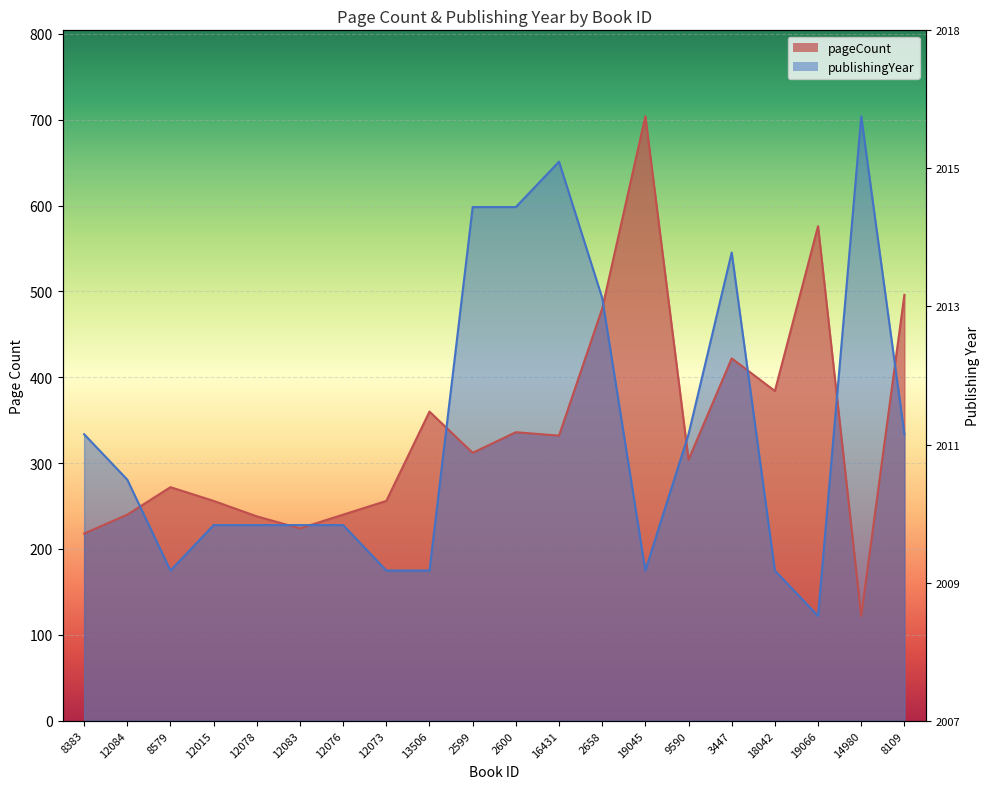

Reading right to left, list all the values displayed in this chart.

pageCount: 8109=496.0	14980=122.0	19066=576.0	18042=384.0	3447=422.0	9590=304.0	19045=704.0	2658=480.0	16431=332.0	2600=336.0	2599=312.0	13506=360.0	12073=256.0	12076=240.0	12083=224.0	12078=238.0	12015=256.0	8579=272.0	12084=240.0	8383=218.0
publishingYear: 8109=333.6	14980=704.0	19066=122.0	18042=174.9	3447=545.3	9590=333.6	19045=174.9	2658=492.4	16431=651.1	2600=598.2	2599=598.2	13506=174.9	12073=174.9	12076=227.8	12083=227.8	12078=227.8	12015=227.8	8579=174.9	12084=280.7	8383=333.6